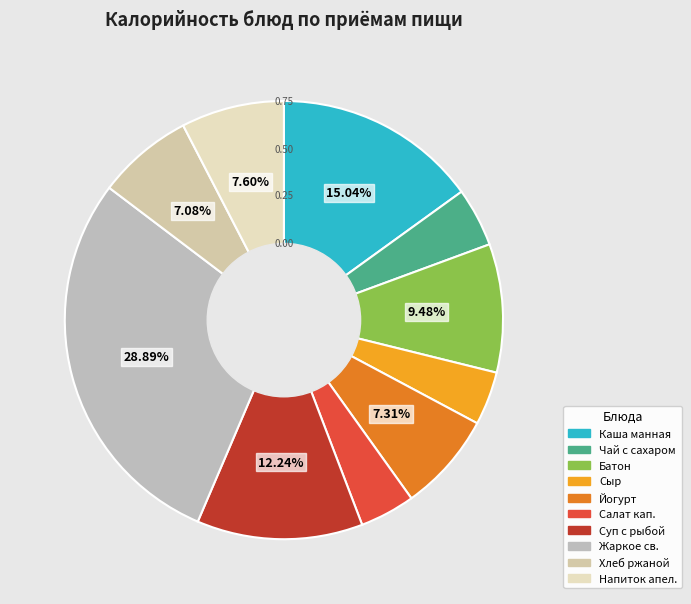

Is there a majority slice in this chart?

No